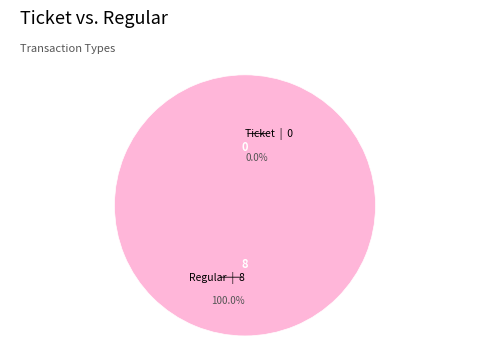

The Ticket slice represents 9% of the pie. True or false?

False